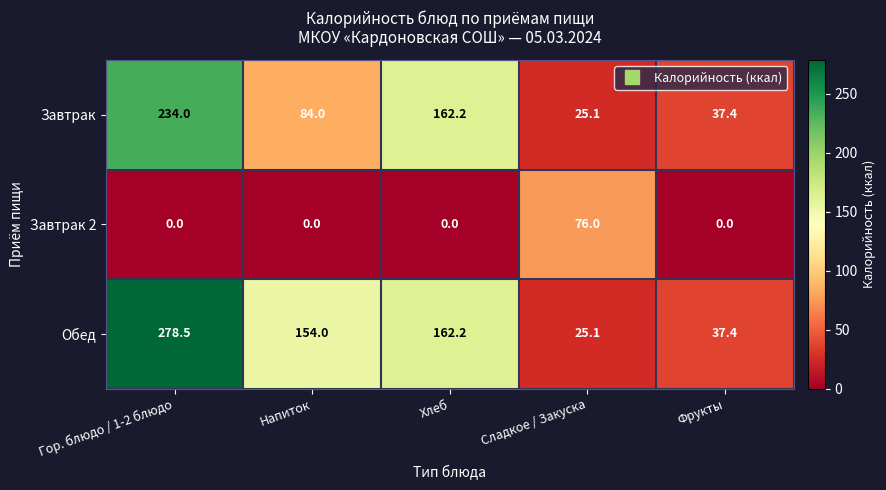

Which series has the largest total across all categories?

Обед